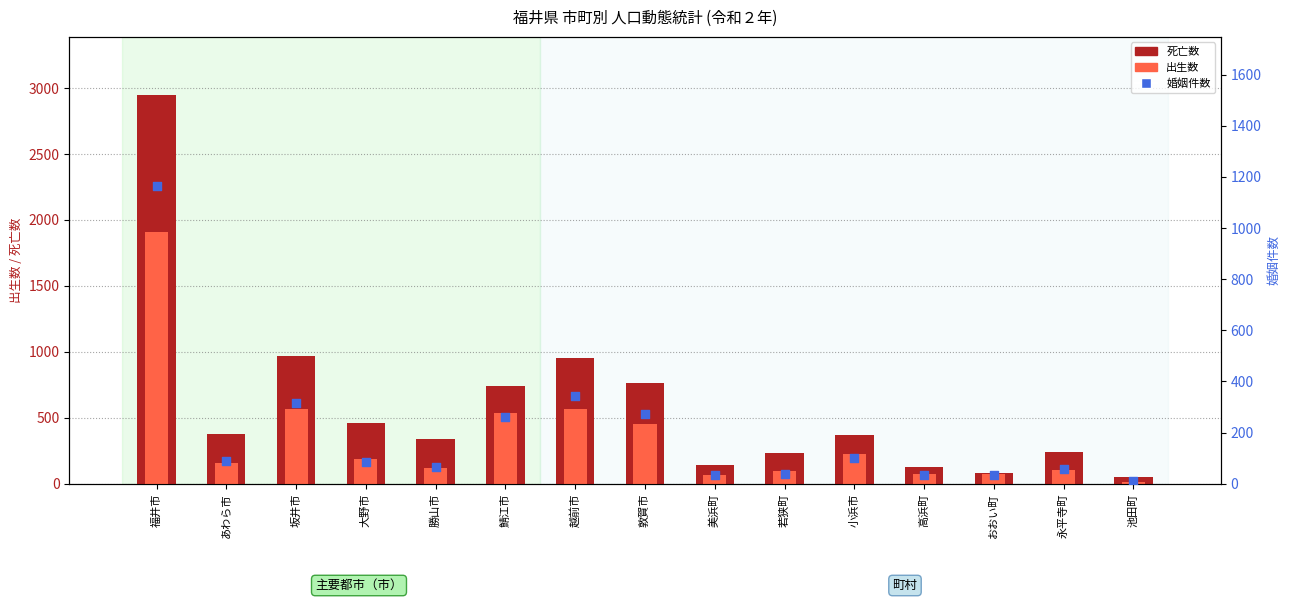

Is the value of 死亡数 at あわら市 greater than the value of 出生数 at おおい町?

Yes